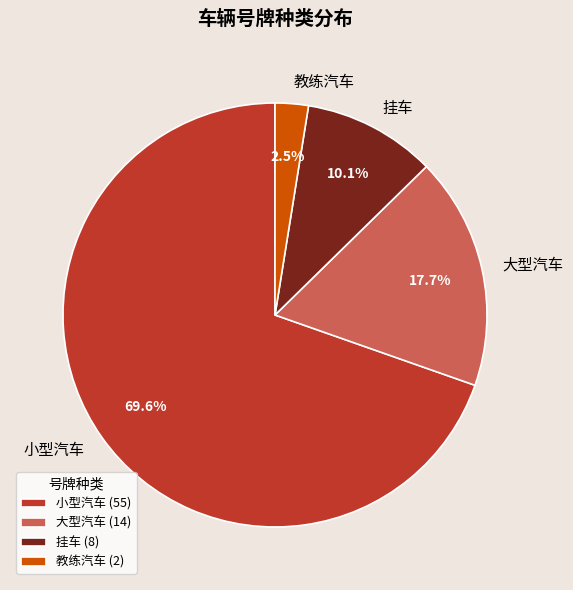

Approximately how many times larger is the value at 小型汽车 compared to 挂车?

6.9